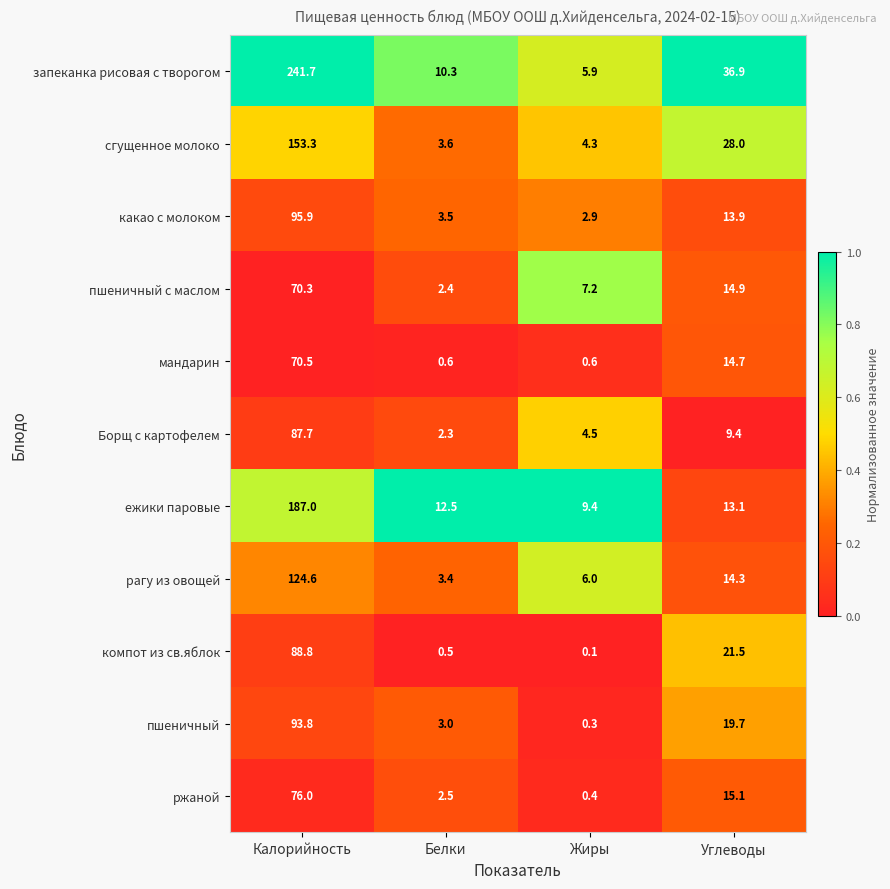

What is the total value across all series at Белки?

44.6